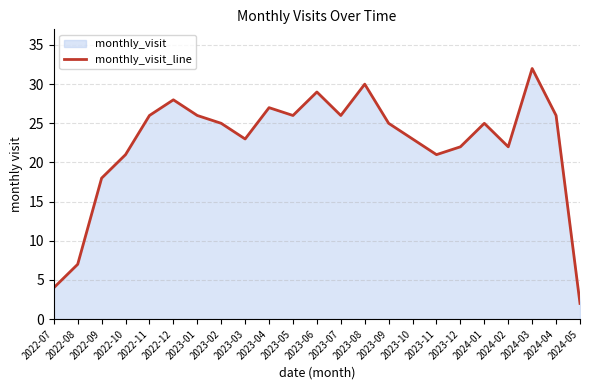

What value does the data have at 2023-10?

23